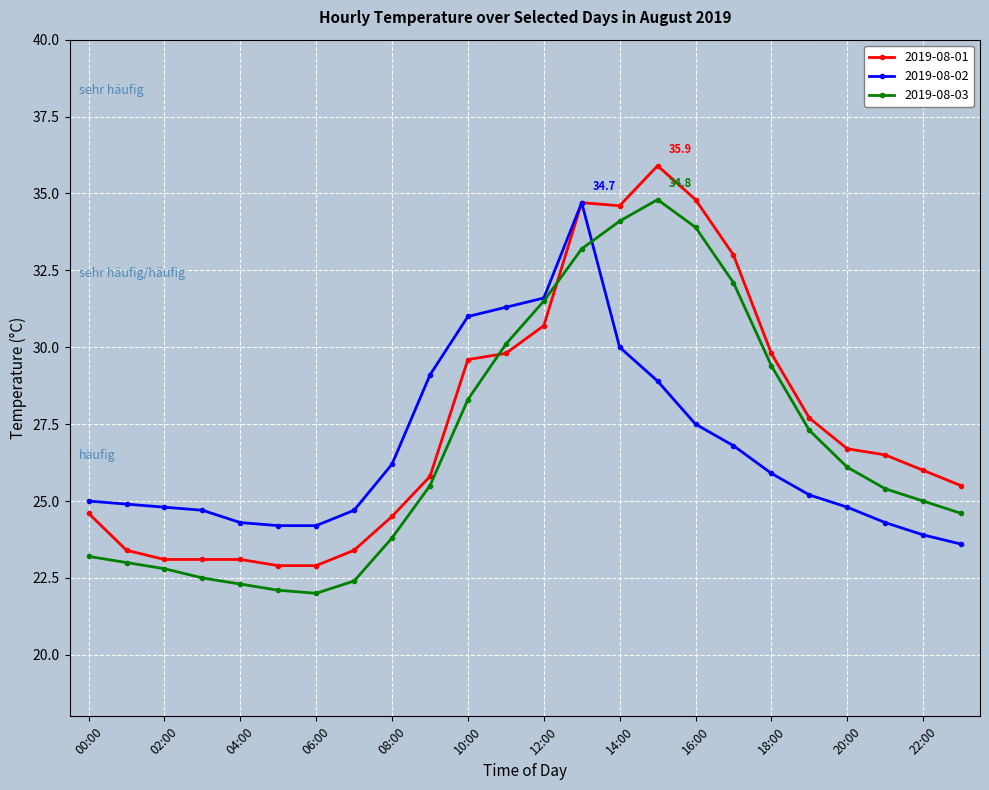

What is the value of the 2019-08-01 point at the 7th from the left?

22.9